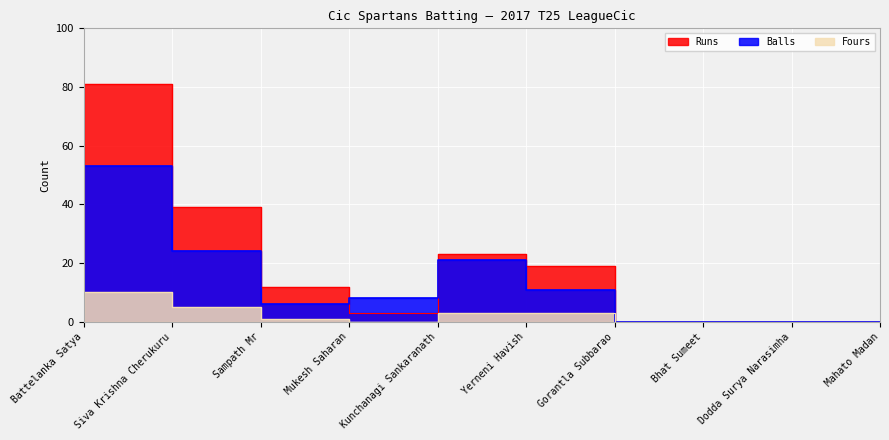

What is the approximate value of Runs at Battelanka Satya?

18